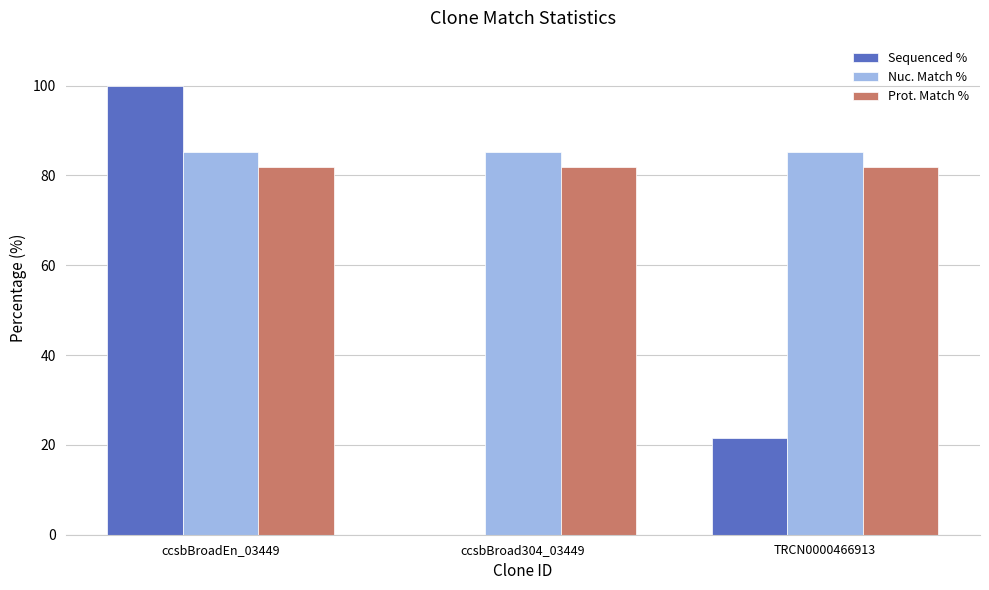

Which label corresponds to the largest value in the chart?

ccsbBroadEn_03449